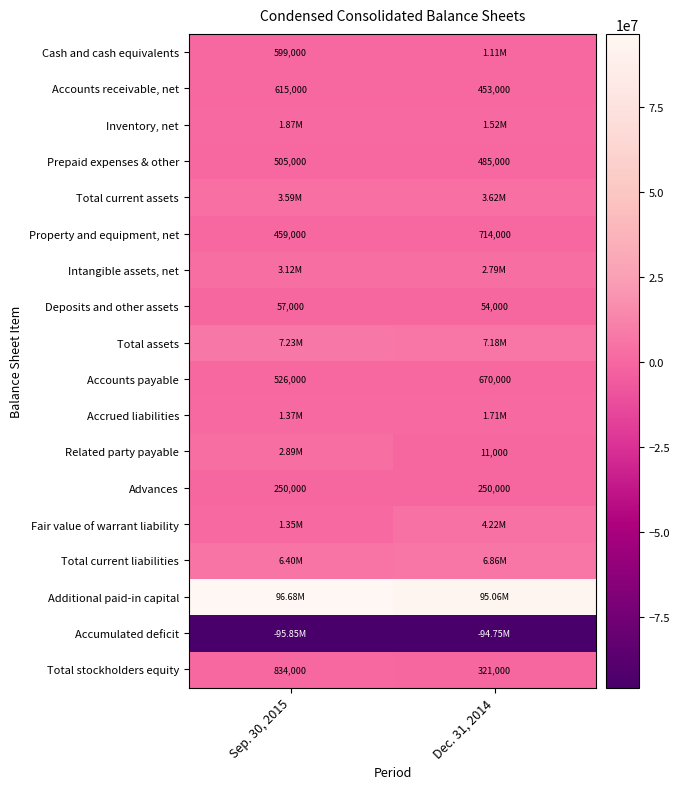

What is the difference between the maximum and minimum values in the Property and equipment, net series?

255000